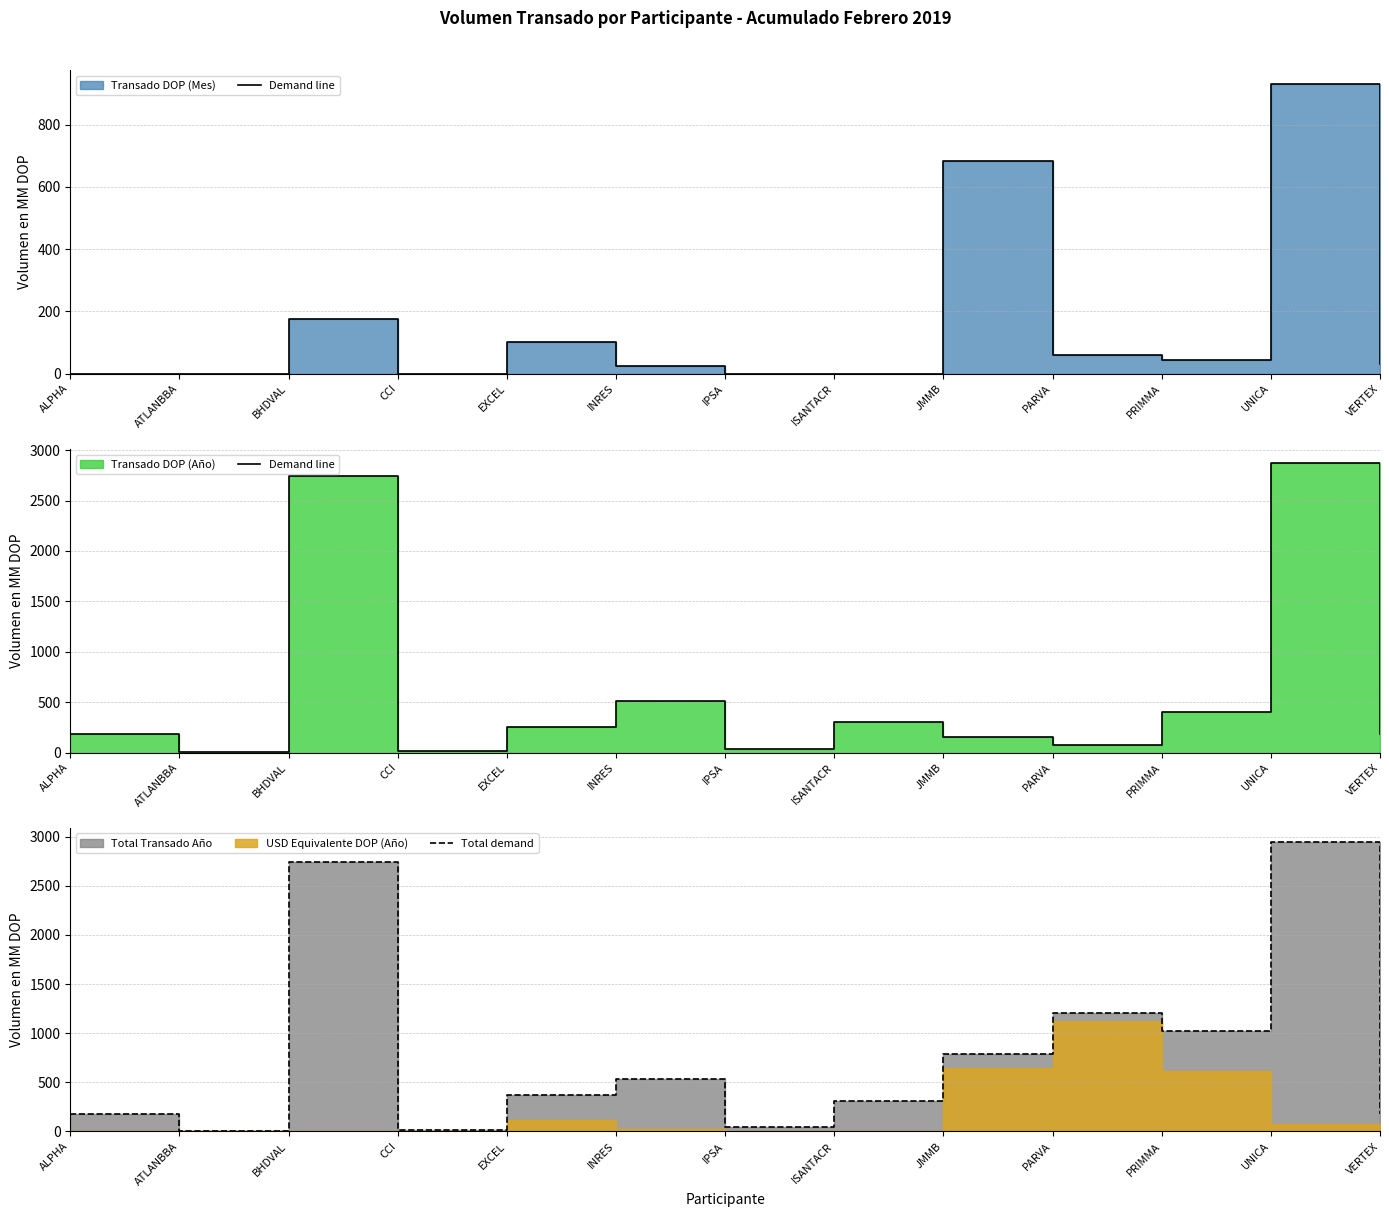

What is the average value of the Total demand series?

795.8